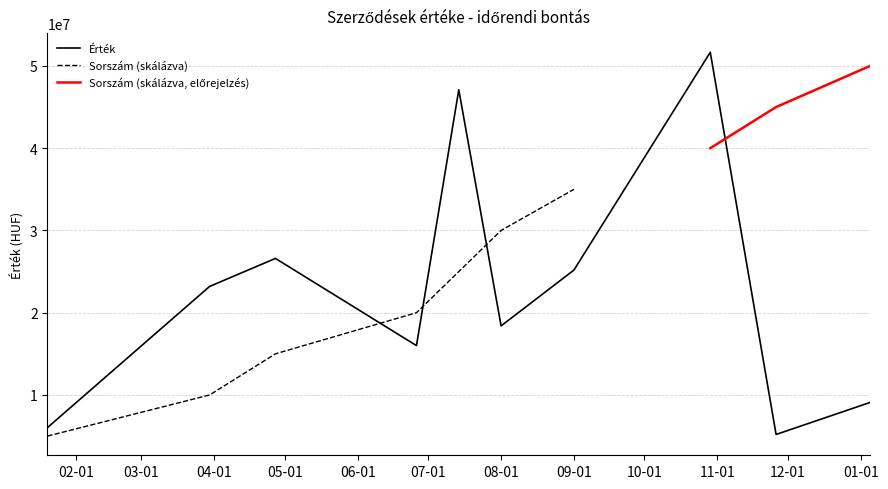

Reading left to right, list all the values displayed in this chart.

6033333	23196399	26597550	16000000	47100000	18396563	25186069	51656000	5197653	9090000